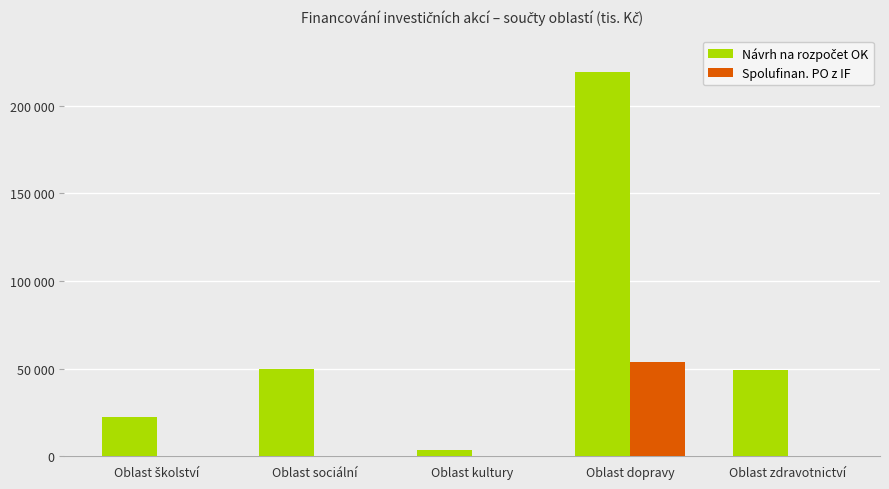

The value of Spolufinan. PO z IF at Oblast zdravotnictví is -37154. True or false?

False